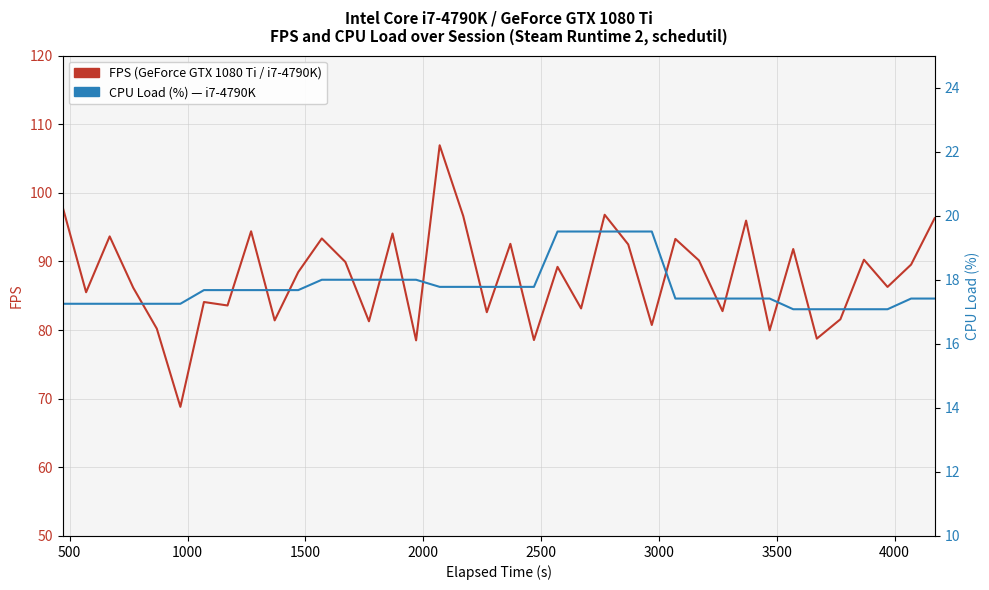

How many data points does each series have?

38